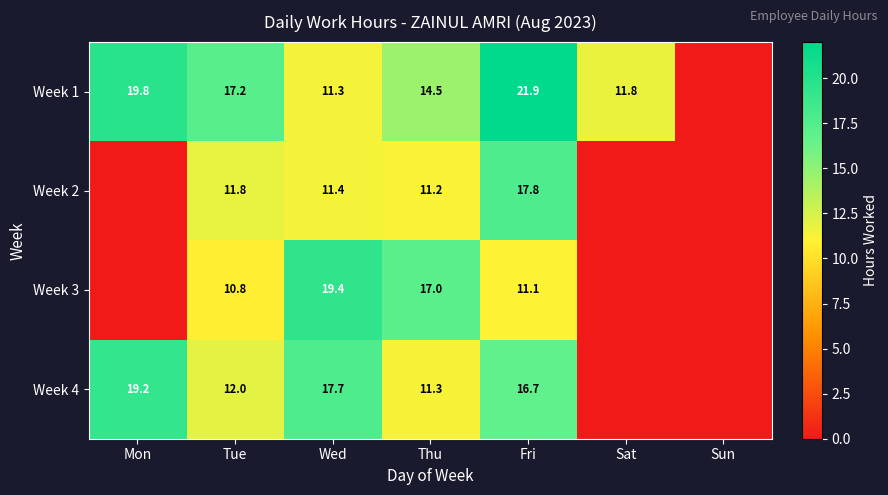

What is the total value across all series at Wed?

59.8